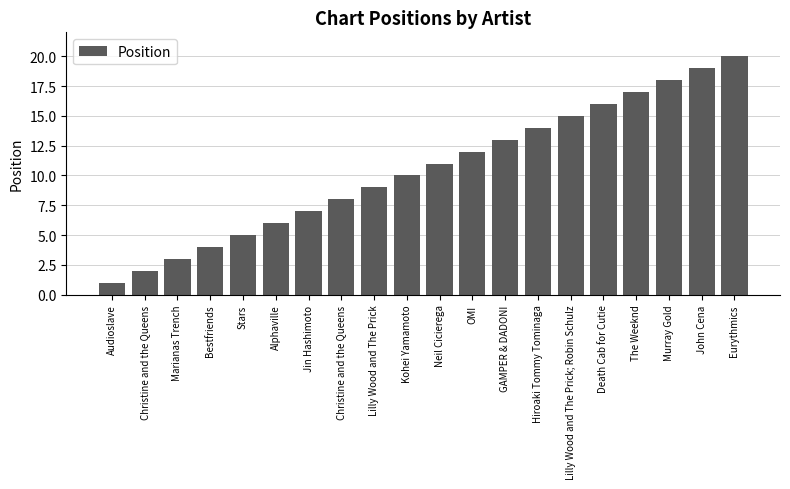

The value at Eurythmics is 20. True or false?

True